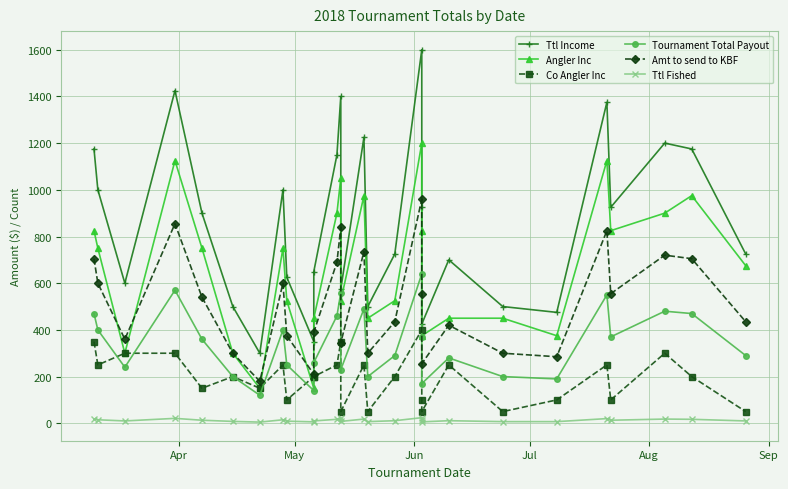

What is the value of the Co Angler Inc point at the 20th from the left?

50